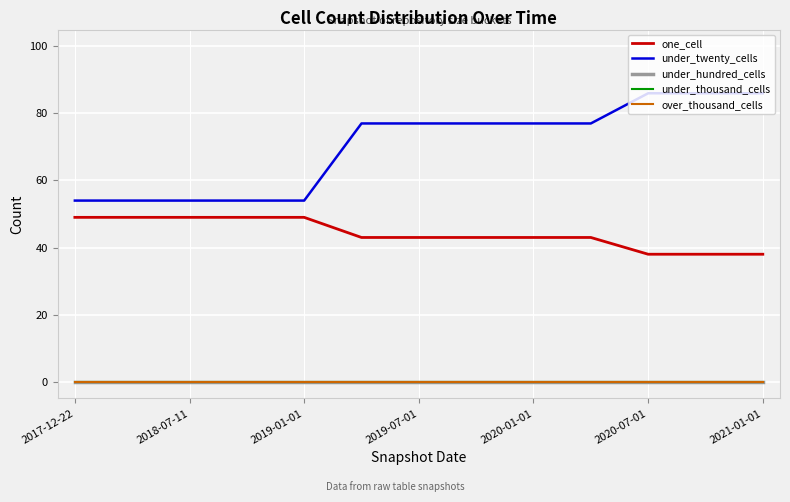

Does the chart have visible grid lines?

Yes